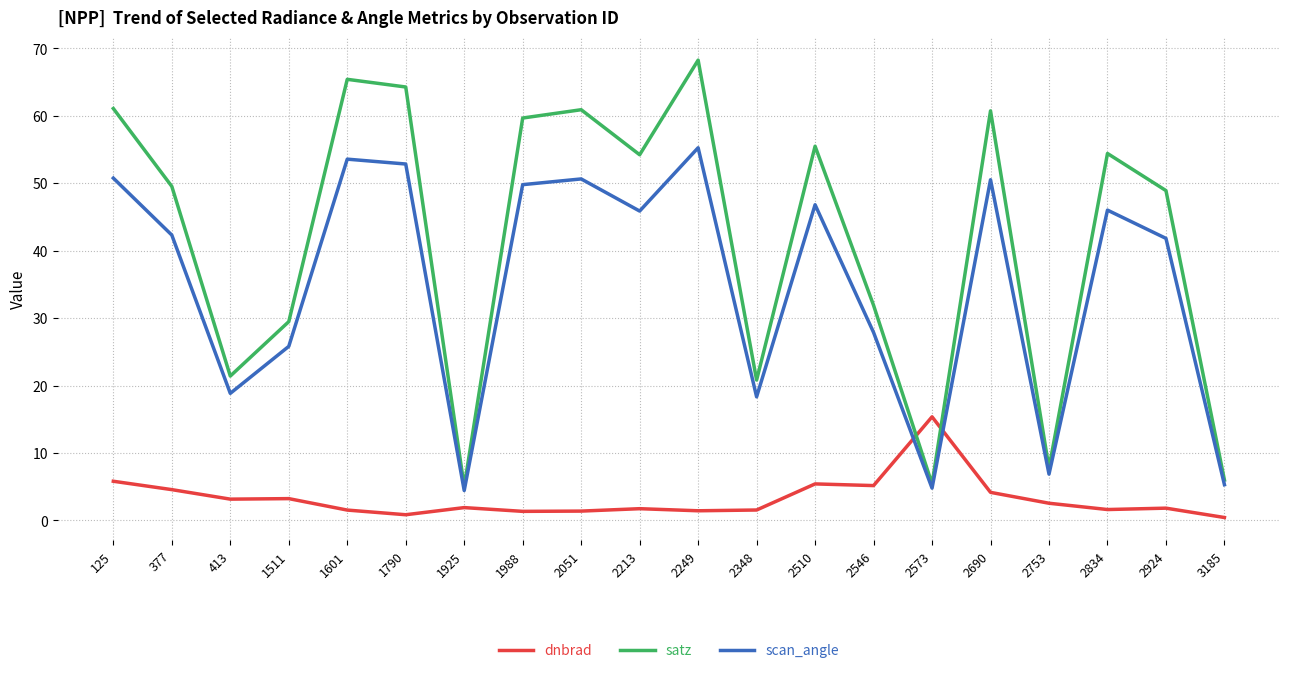

What is the highest value of the satz series?

68.3